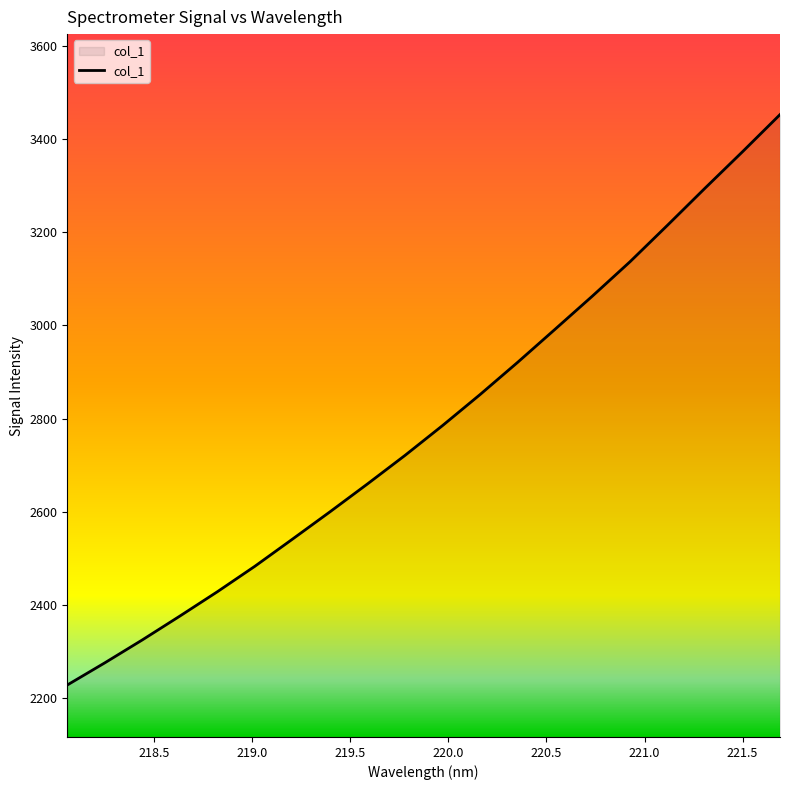

What is the maximum value shown in the chart?

3452.2